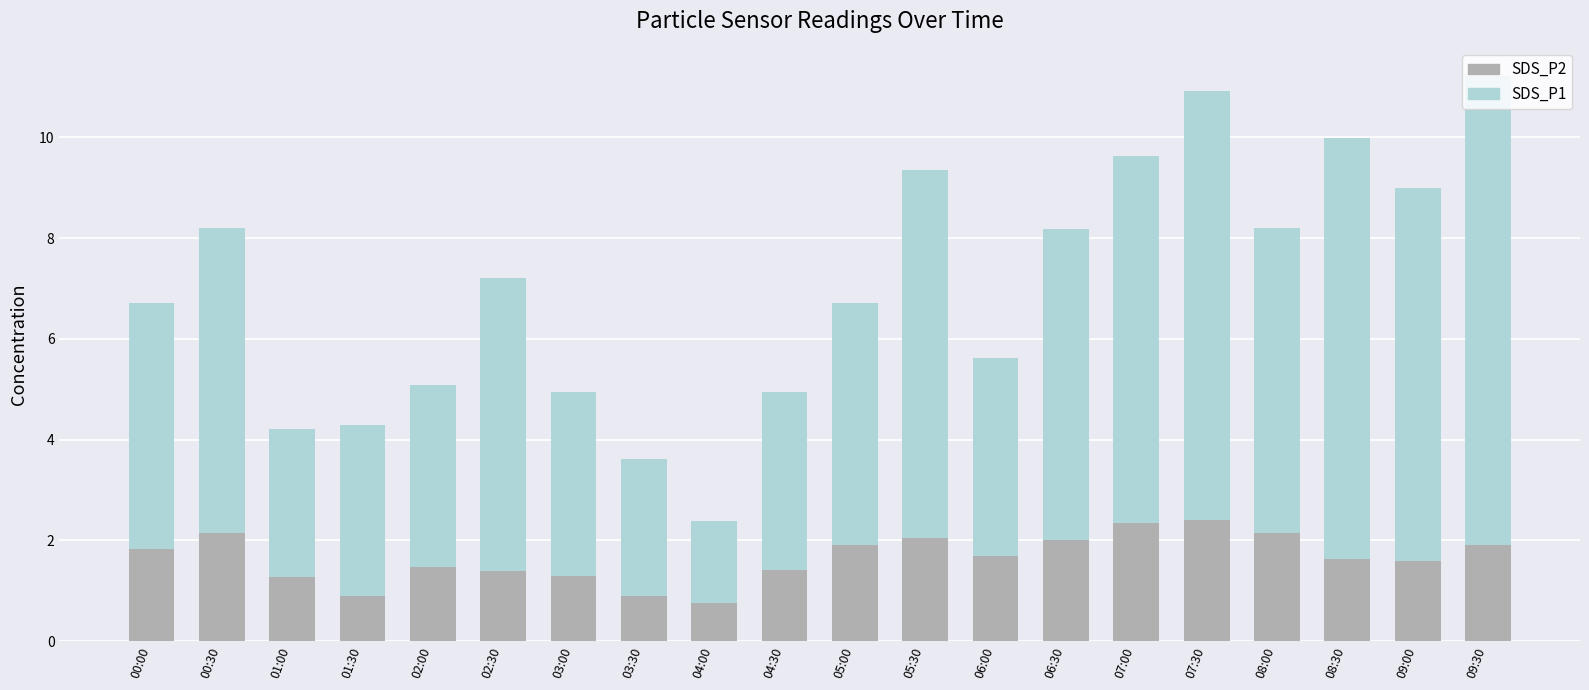

What is the total value across all series at 09:30?

11.2